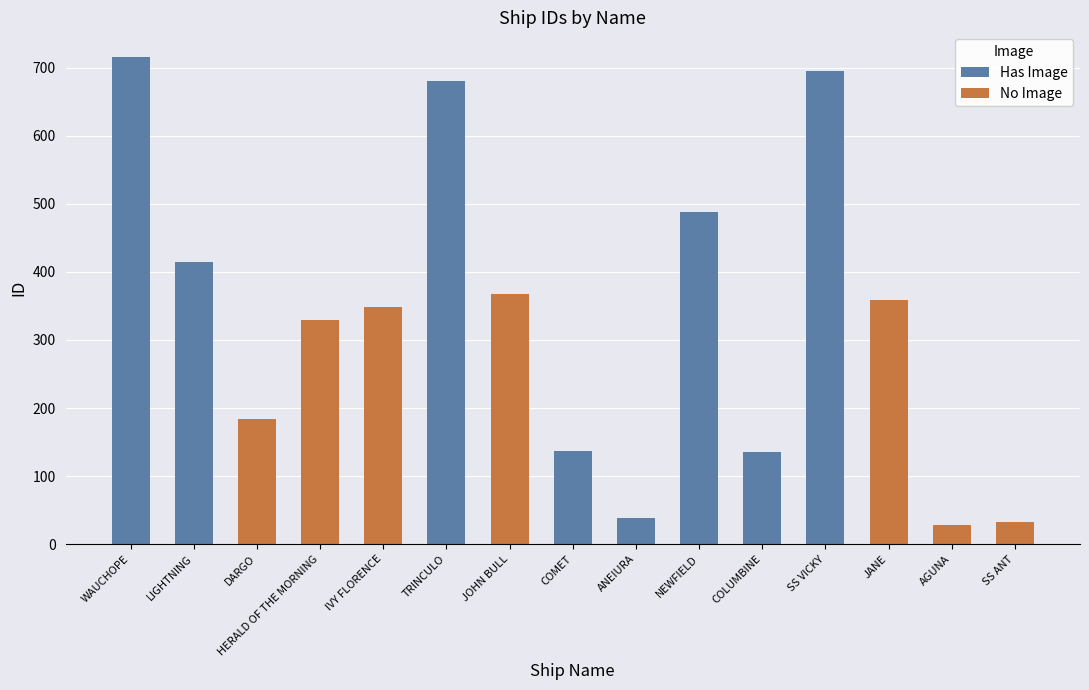

Rank the categories by value from lowest to highest.

AGUNA, SS ANT, ANEIURA, COLUMBINE, COMET, DARGO, HERALD OF THE MORNING, IVY FLORENCE, JANE, JOHN BULL, LIGHTNING, NEWFIELD, TRINCULO, SS VICKY, WAUCHOPE